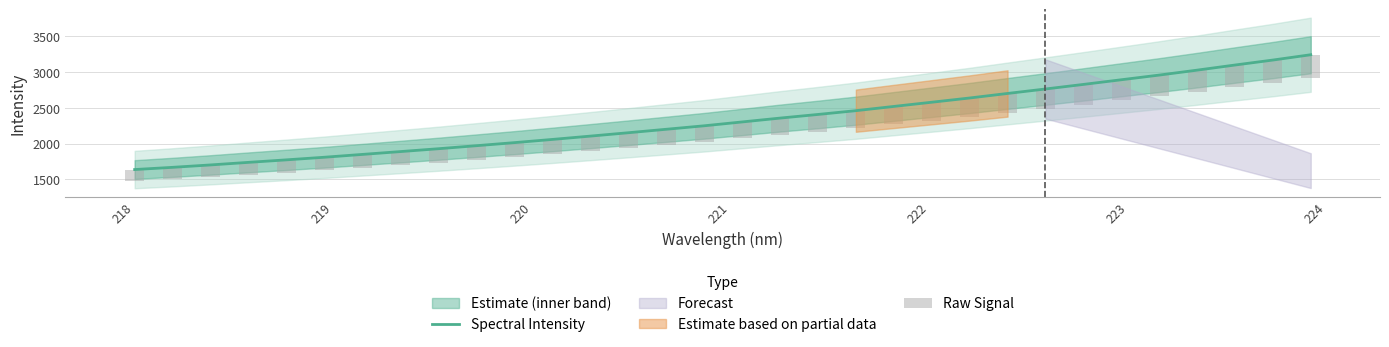

List the series in order of their peak value, highest first.

Spectral Intensity, Raw Signal